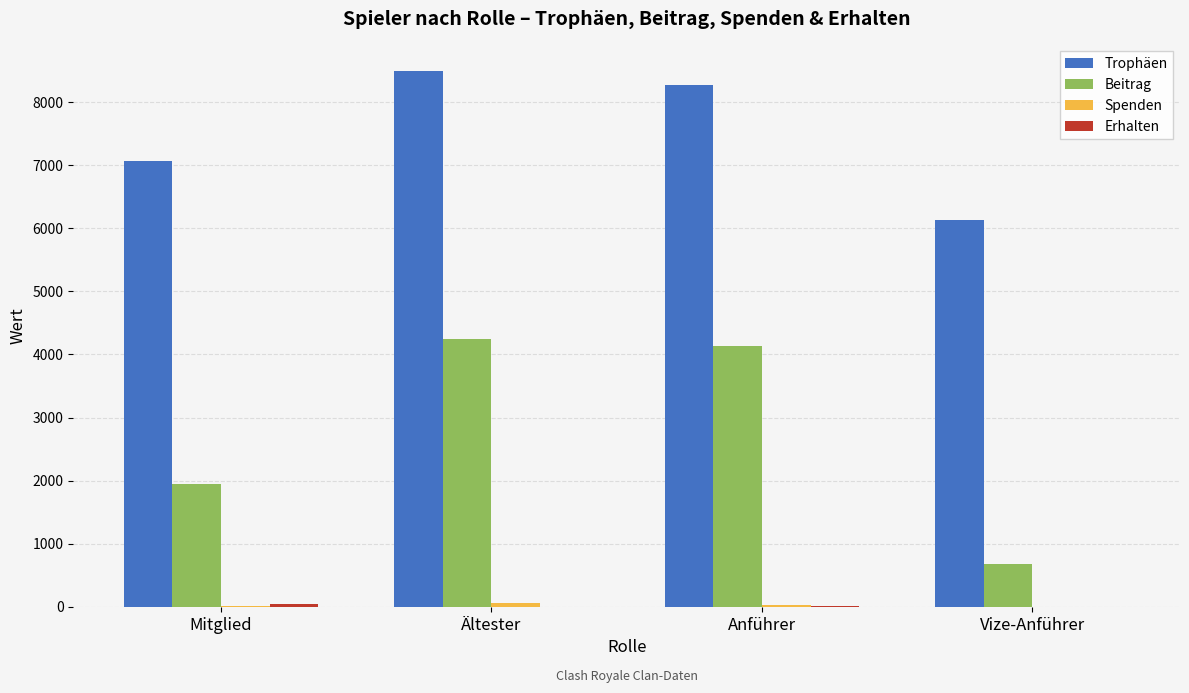

What is the greatest value displayed?

8488